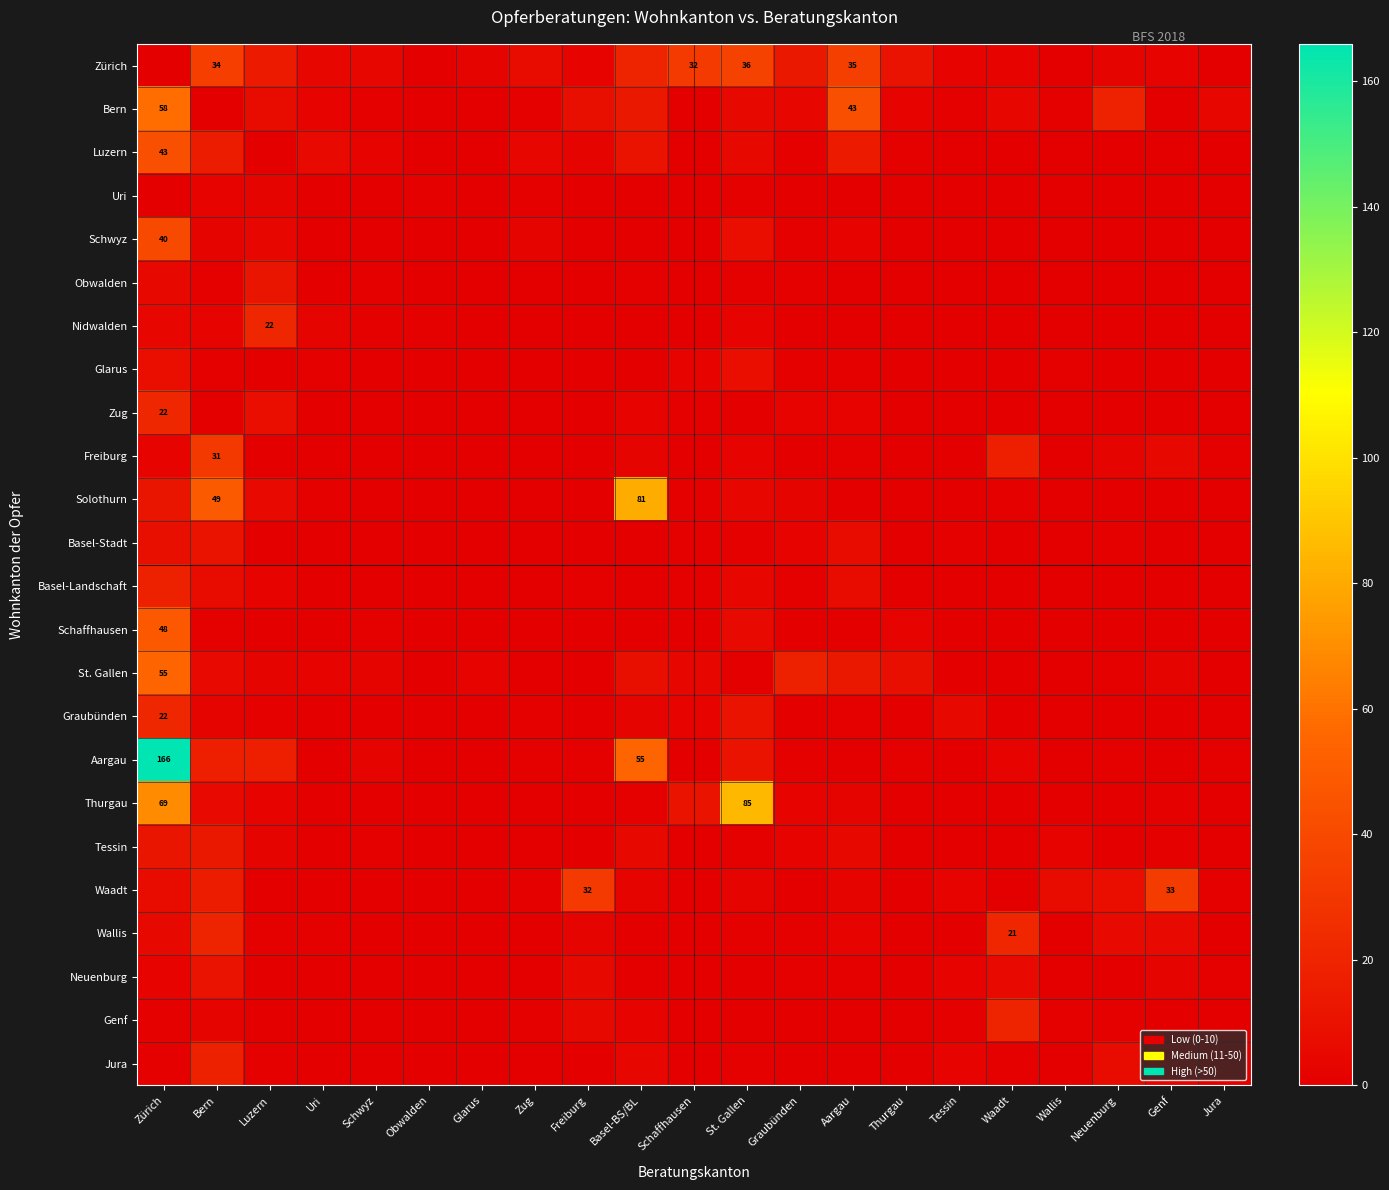

What is the sum of all Zug values?

37